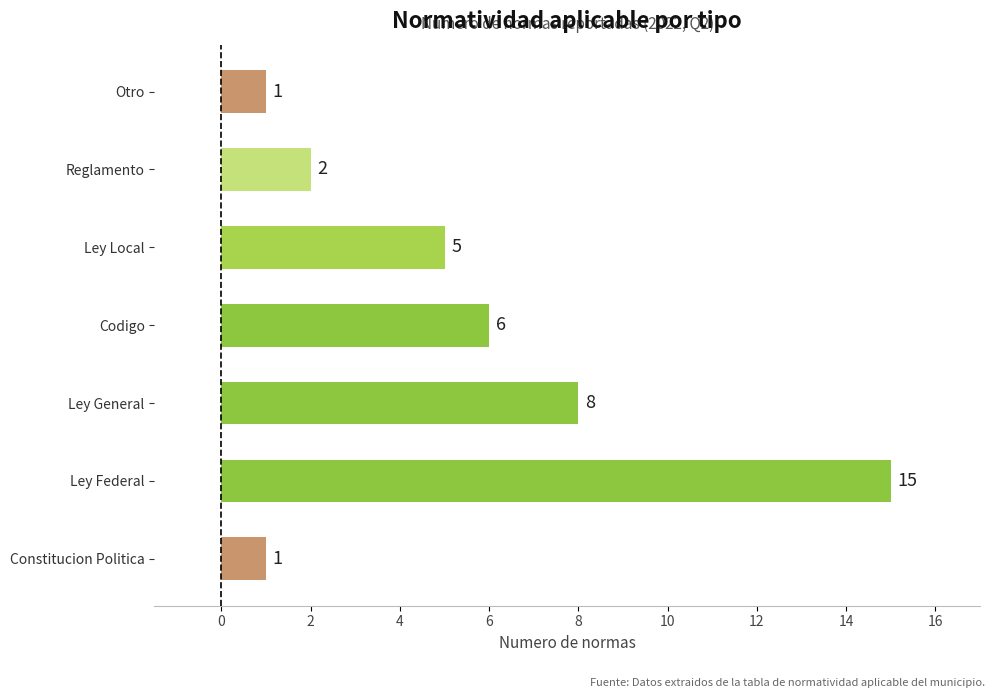

How many bars are there in total?

7